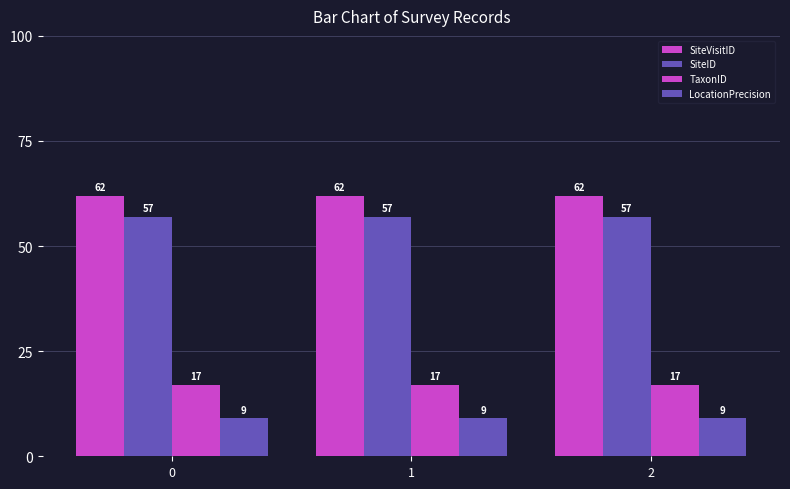

Which series has the largest range (max minus min)?

SiteVisitID